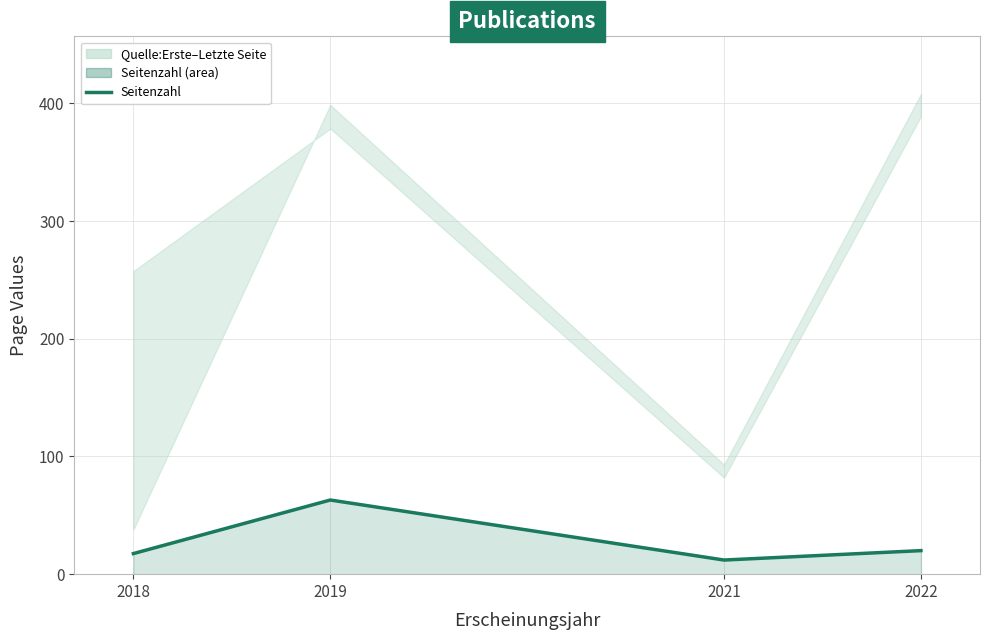

Between 2021 and 2018, which is larger?

2018